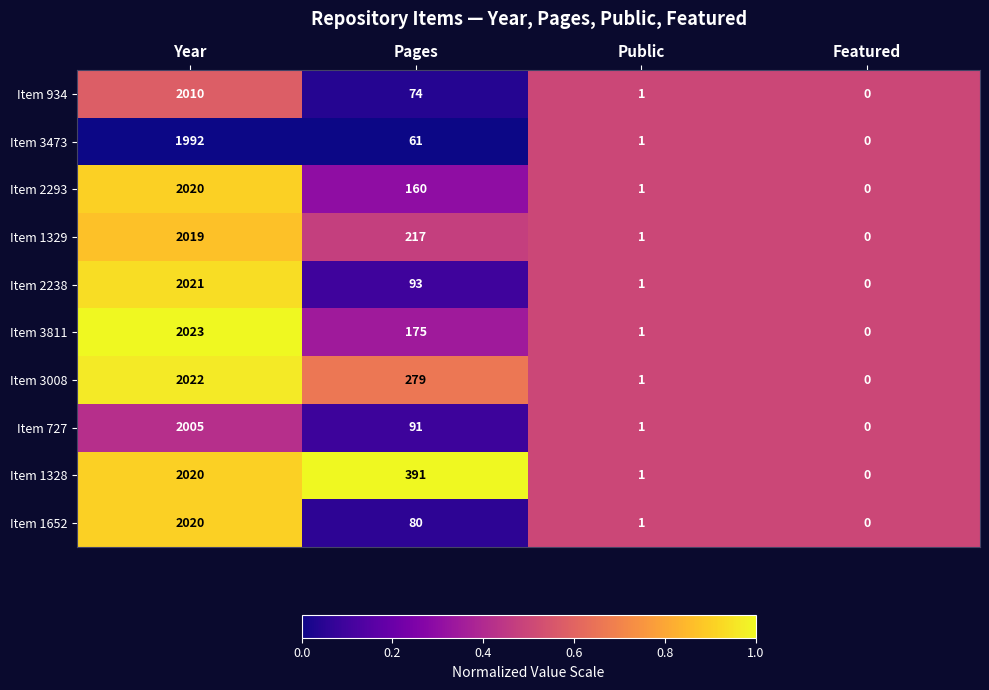

Which series changed the most between Year and Public?

Item 3811